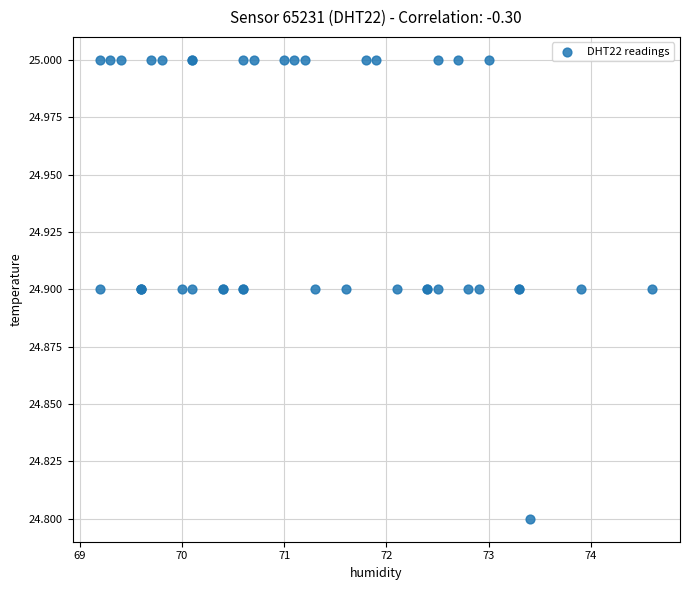

What Y value in the scatter plot is closest to 24?

24.8